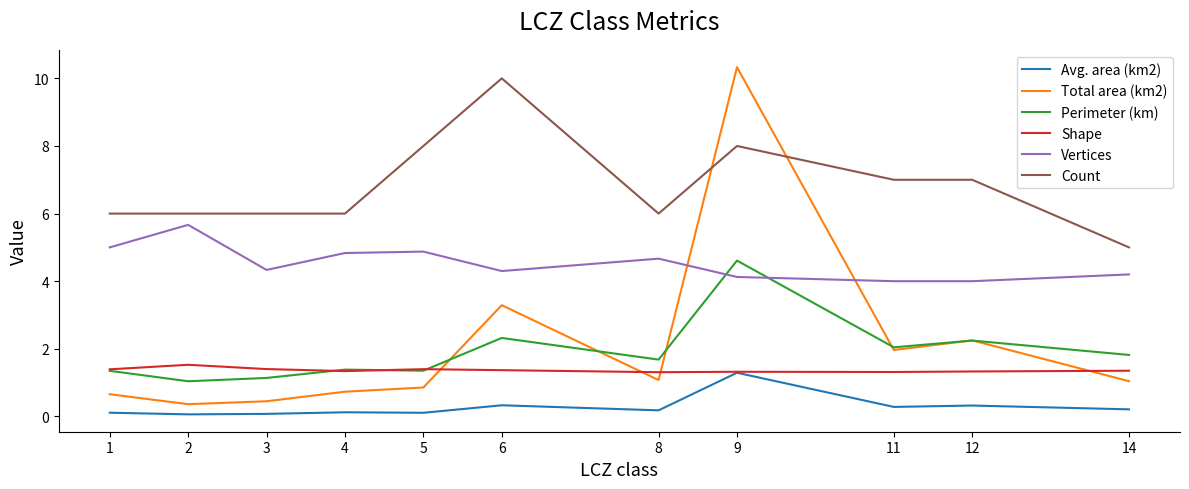

What are all the series names shown in the legend?

Avg. area (km2), Total area (km2), Perimeter (km), Shape, Vertices, Count